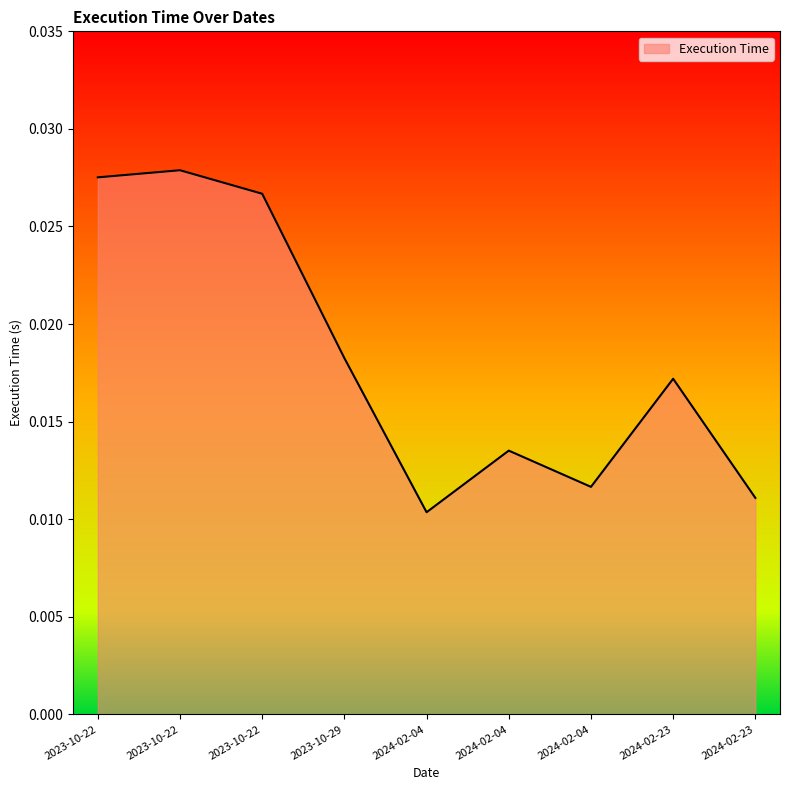

List the labels in order of value, largest first.

2023-10-22, 2023-10-22, 2023-10-22, 2023-10-29, 2024-02-23, 2024-02-04, 2024-02-04, 2024-02-23, 2024-02-04